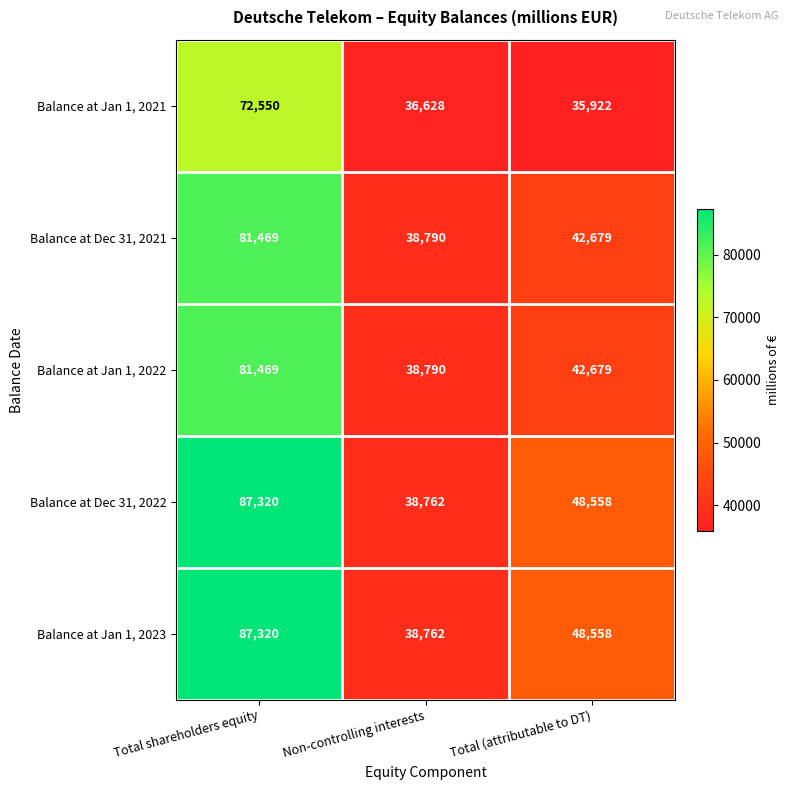

Is it true that Balance at Jan 1, 2021 equals 72550 at Total shareholders equity?

True